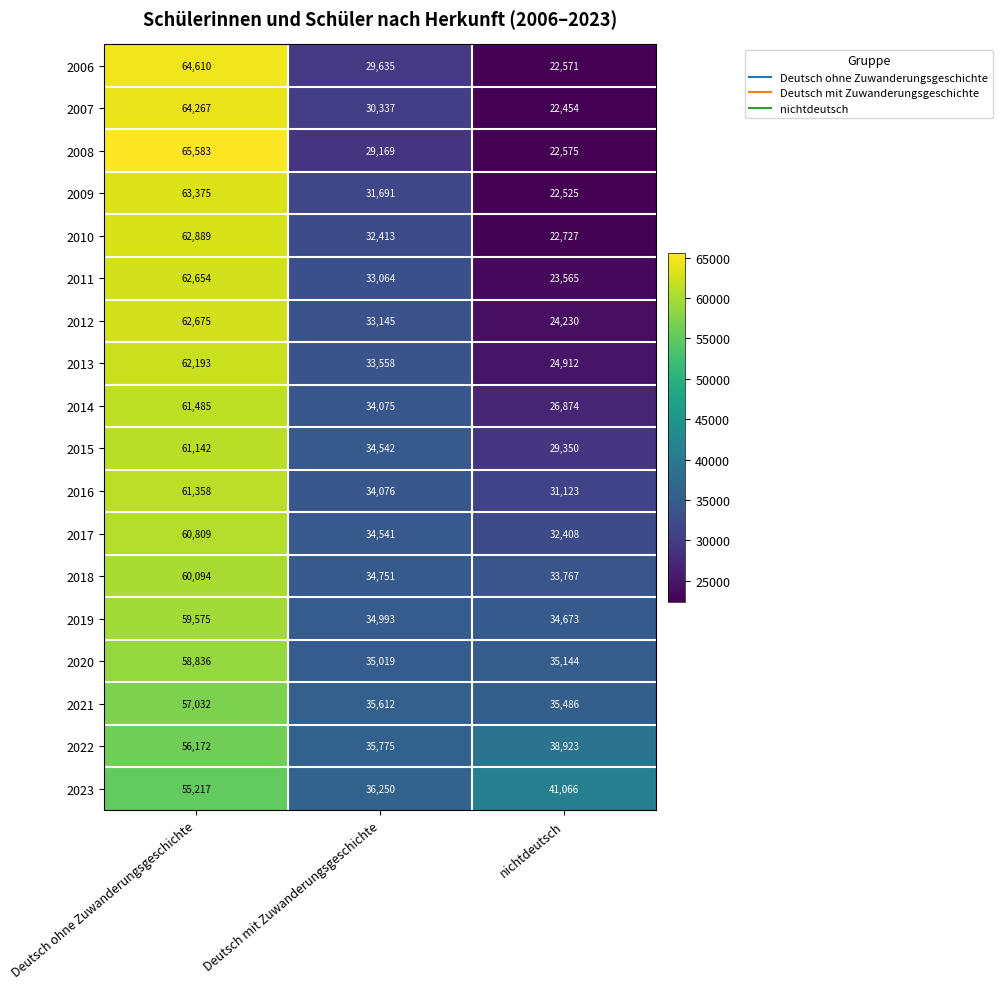

Which series has the largest range (max minus min)?

2008